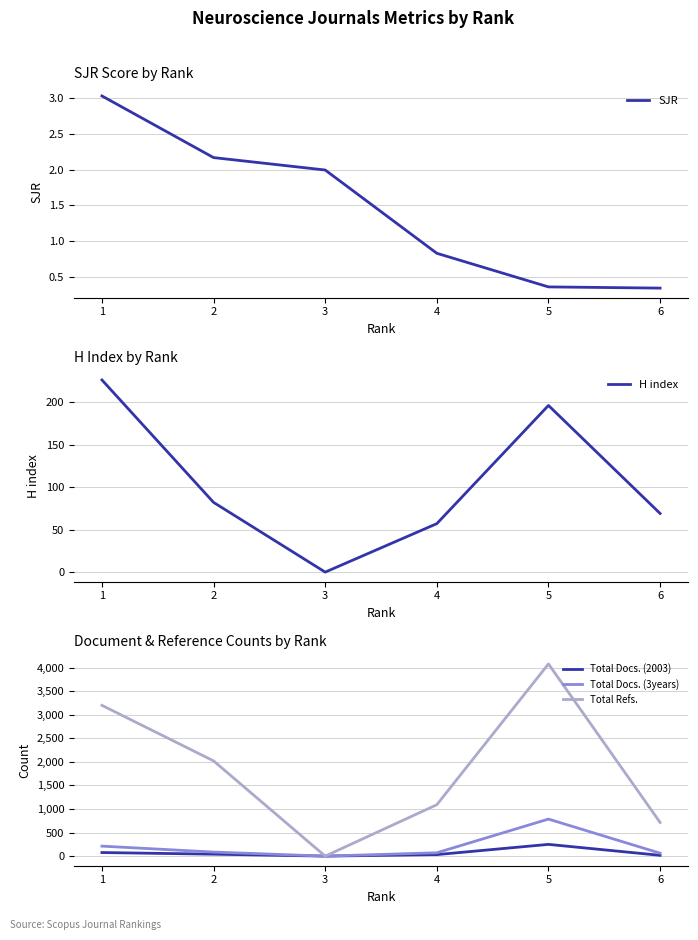

What is the difference between the Total Docs. (2003) values at 5 and 6?

232